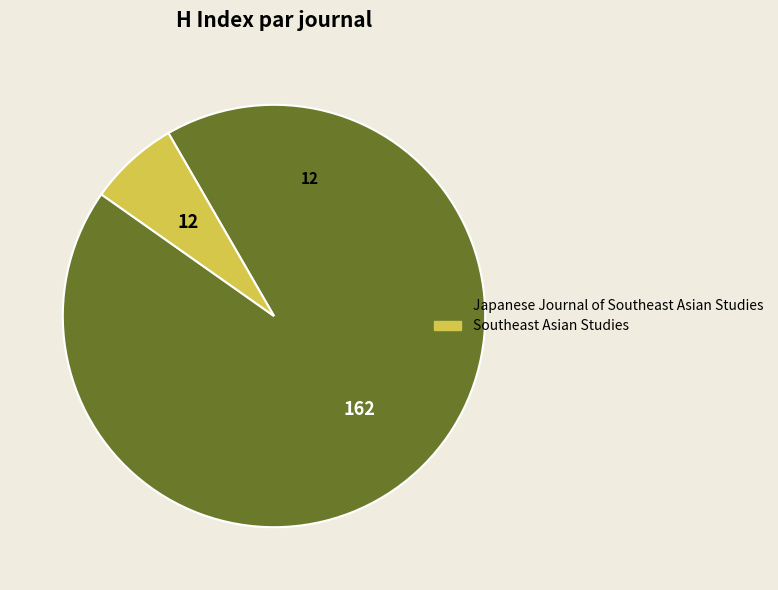

Which has a higher value, Southeast Asian Studies or Japanese Journal of Southeast Asian Studies?

Japanese Journal of Southeast Asian Studies